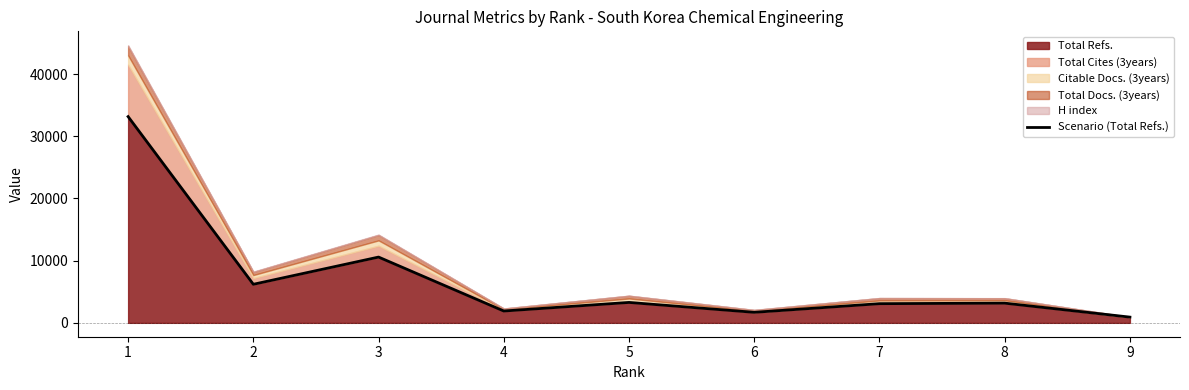

Where does the data first go above 3168?

1